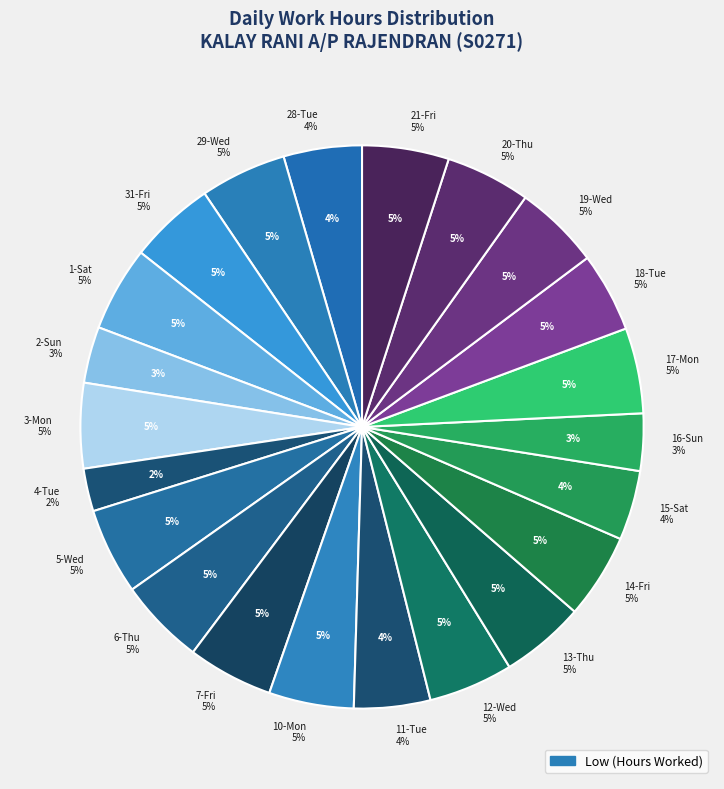

How many segments does this pie chart have?

22